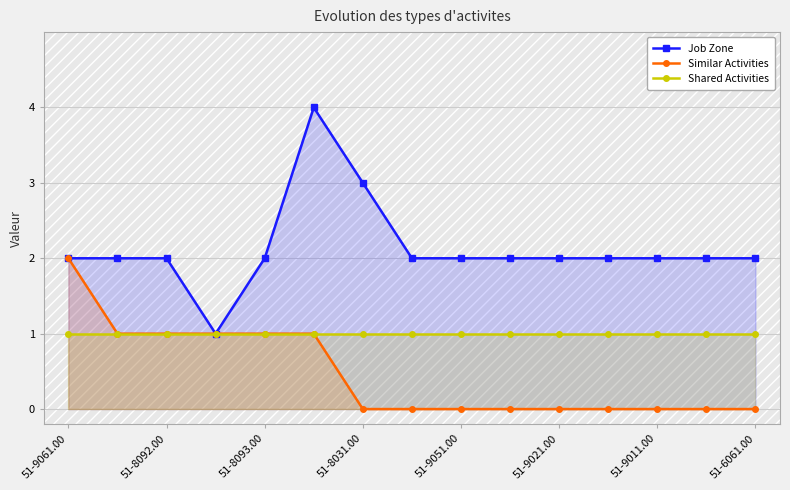

What are all the series names shown in the legend?

Job Zone, Similar Activities, Shared Activities